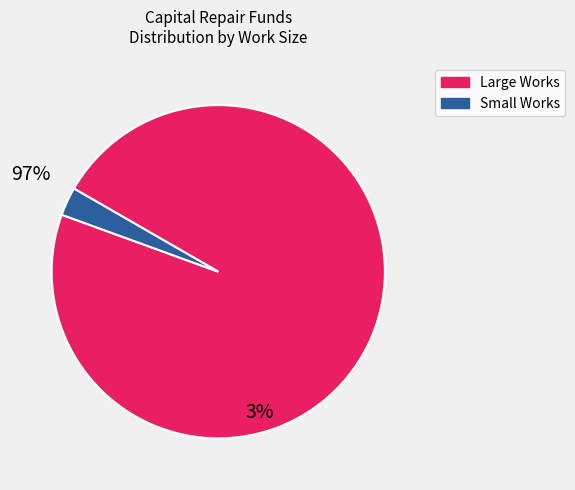

What is the largest slice in the pie chart?

Large Works